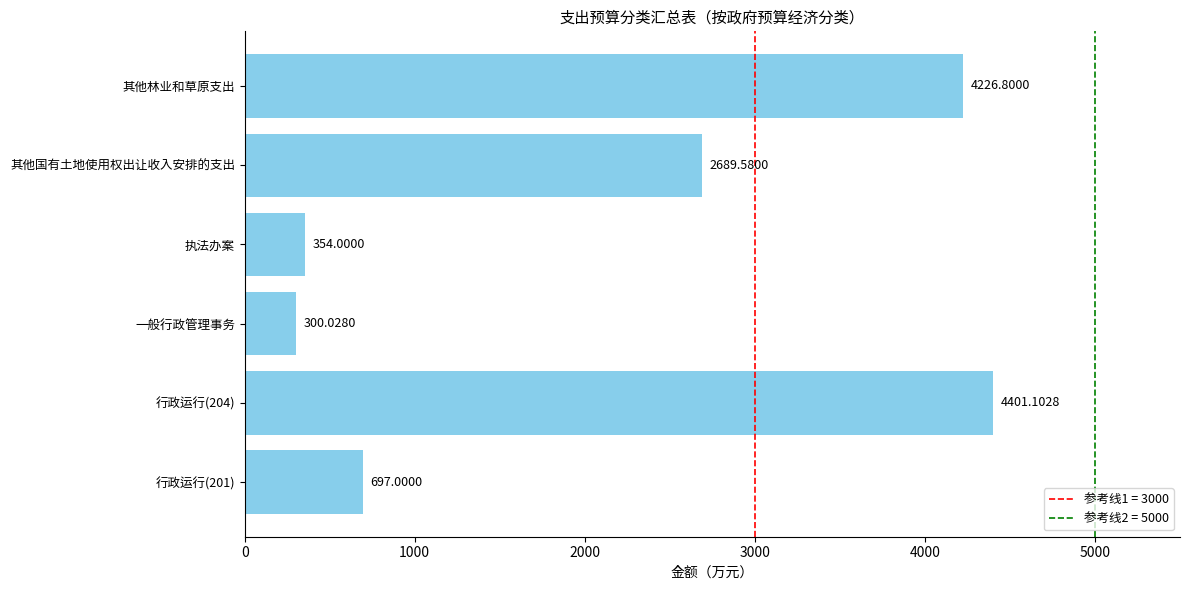

List the labels in order of value, largest first.

行政运行(204), 其他林业和草原支出, 其他国有土地使用权出让收入安排的支出, 行政运行(201), 执法办案, 一般行政管理事务